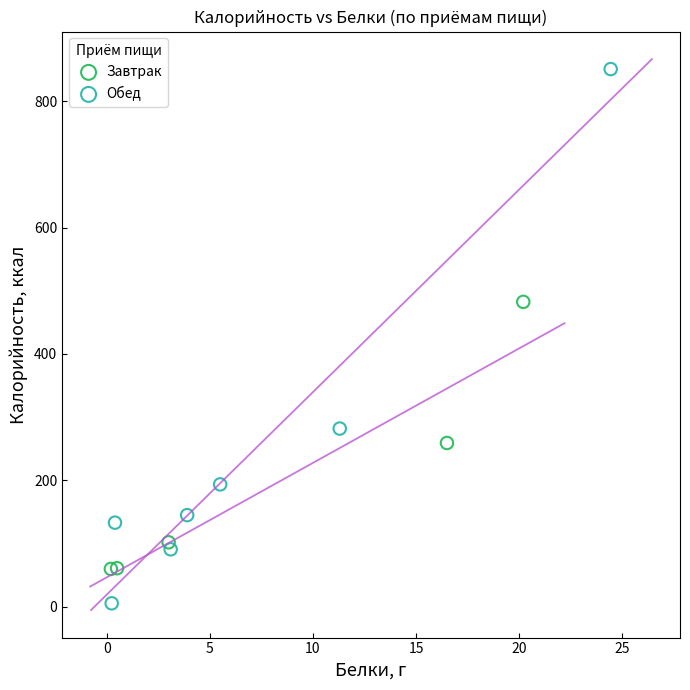

Which series contains the highest Y value?

Обед